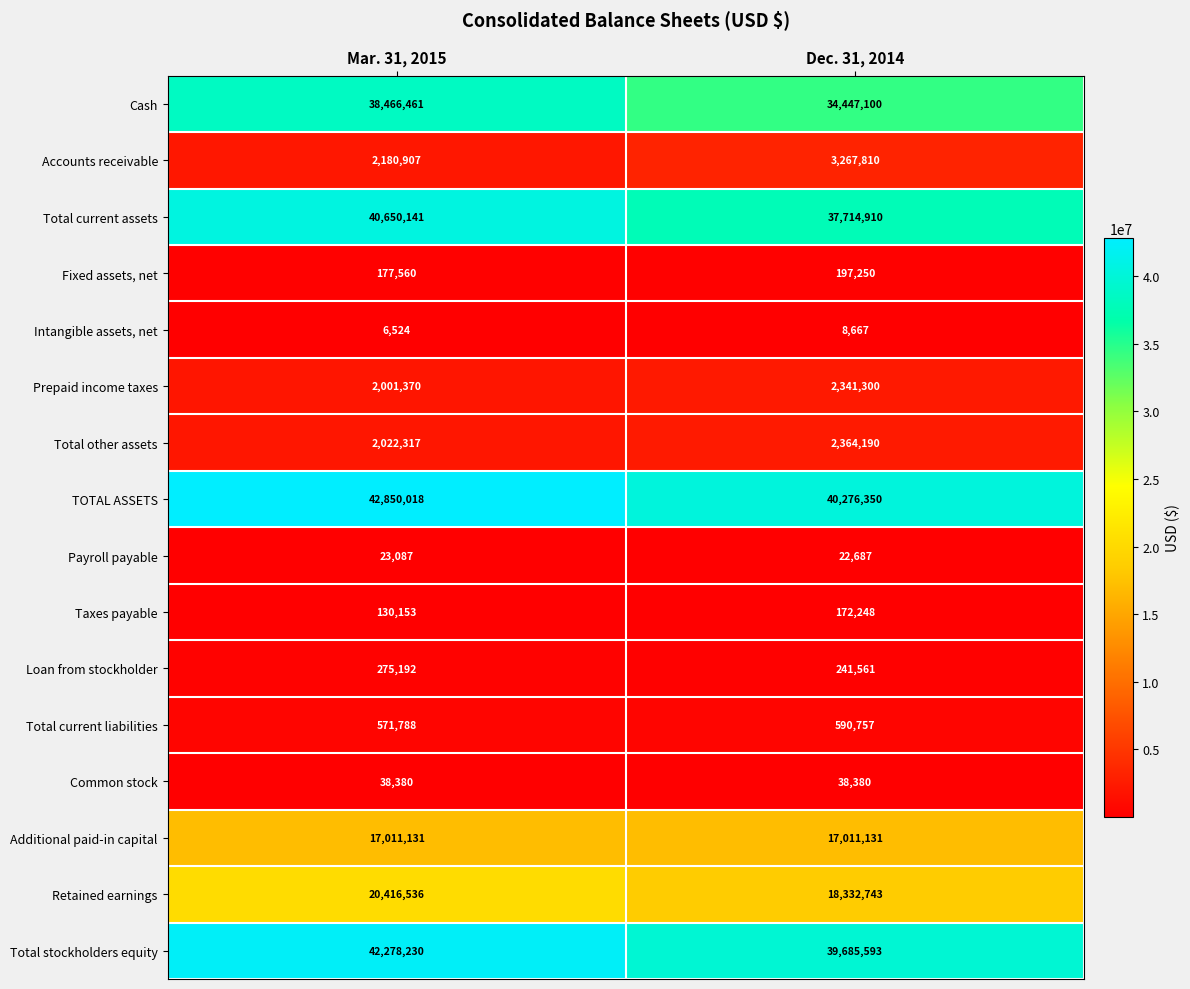

The value of Taxes payable at Mar. 31, 2015 is 198125. True or false?

False